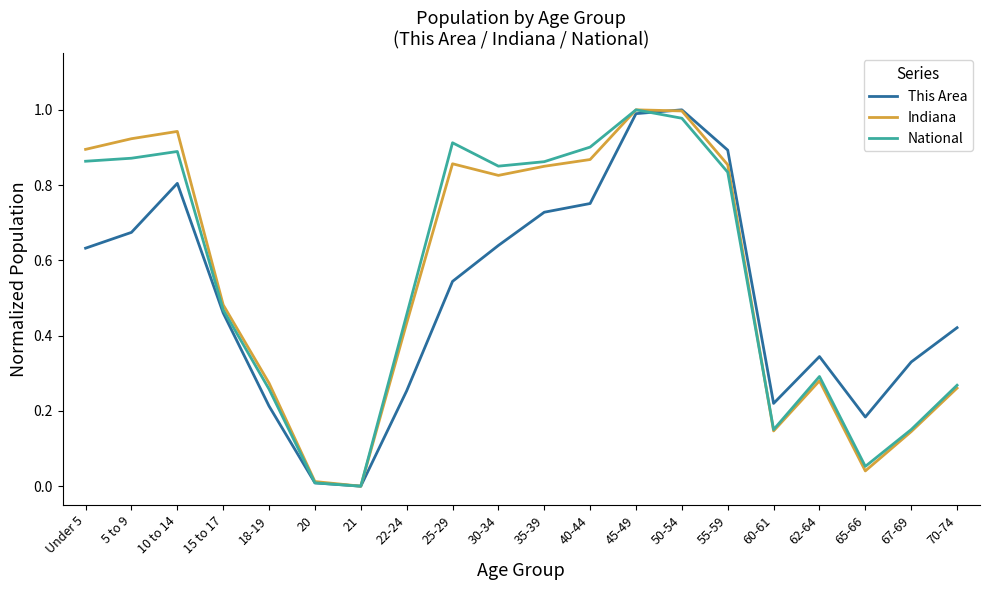

At which category does National reach its first local peak?

10 to 14